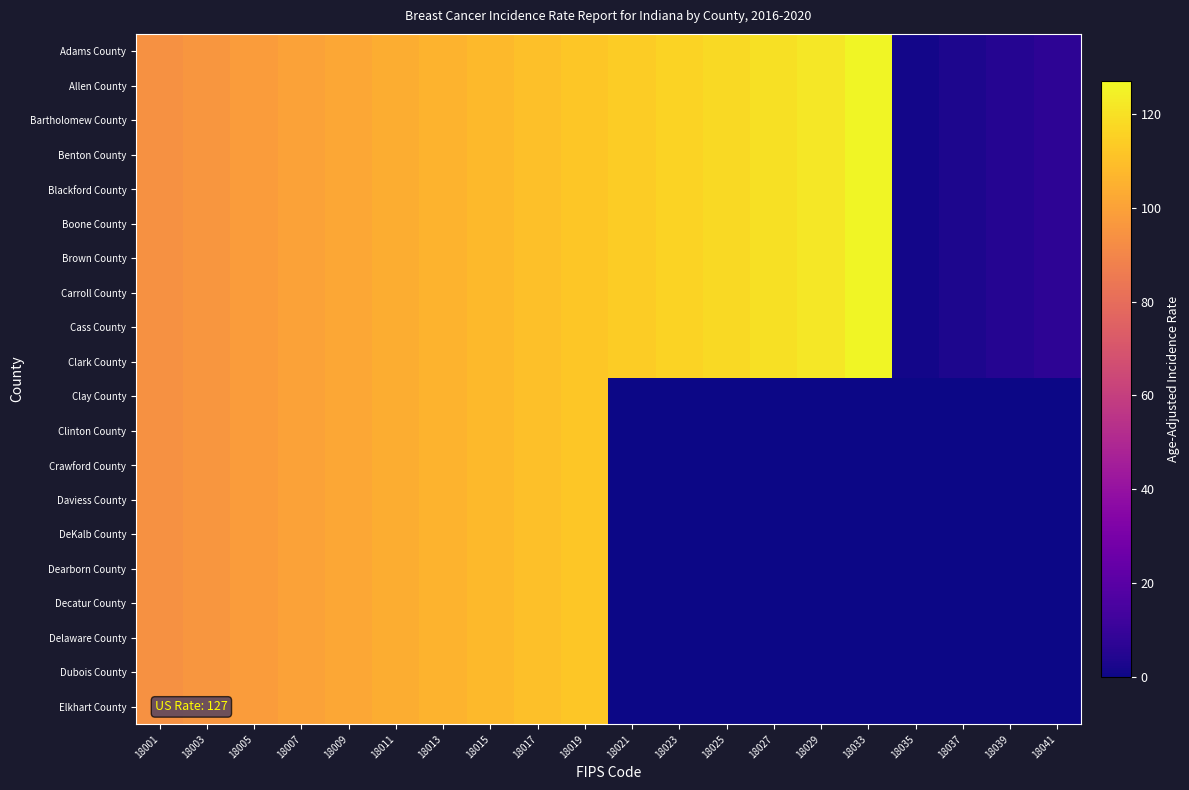

Rank the series at 18019 from highest to lowest value.

Adams County, Allen County, Bartholomew County, Benton County, Blackford County, Boone County, Brown County, Carroll County, Cass County, Clark County, Clay County, Clinton County, Crawford County, Daviess County, DeKalb County, Dearborn County, Decatur County, Delaware County, Dubois County, Elkhart County